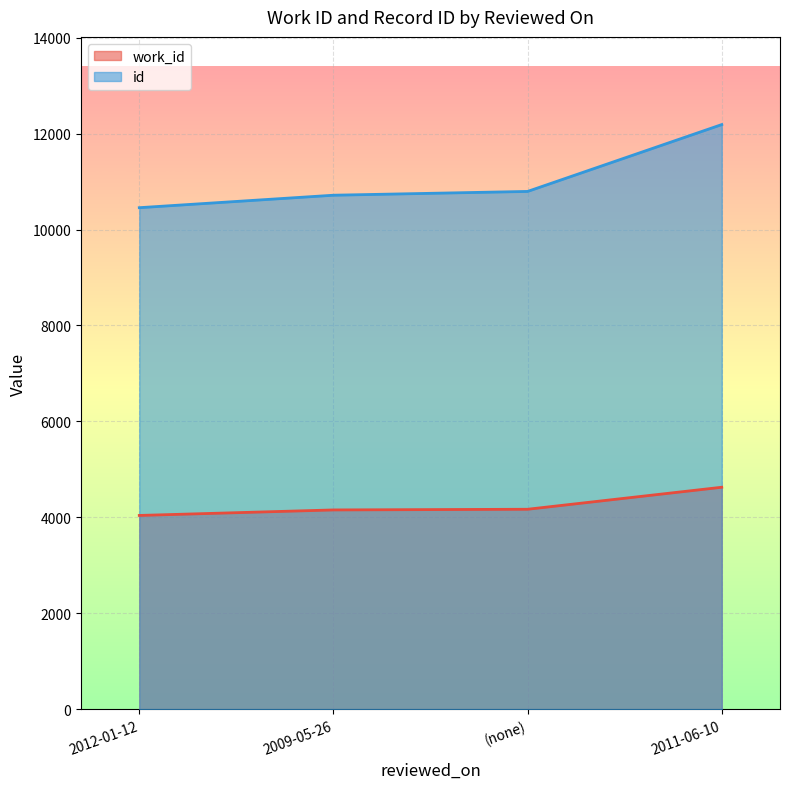

What is the highest value of the work_id series?

4626